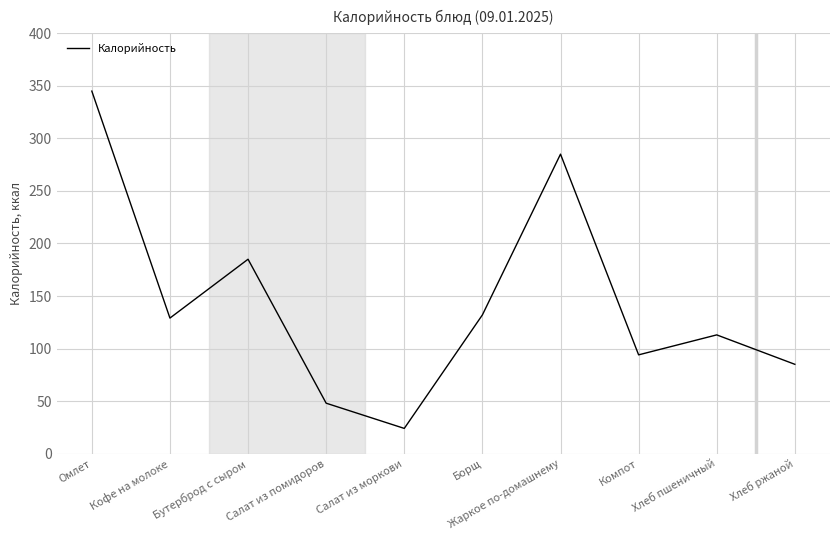

The chart shows a value of 129 at Кофе на молоке. True or false?

True